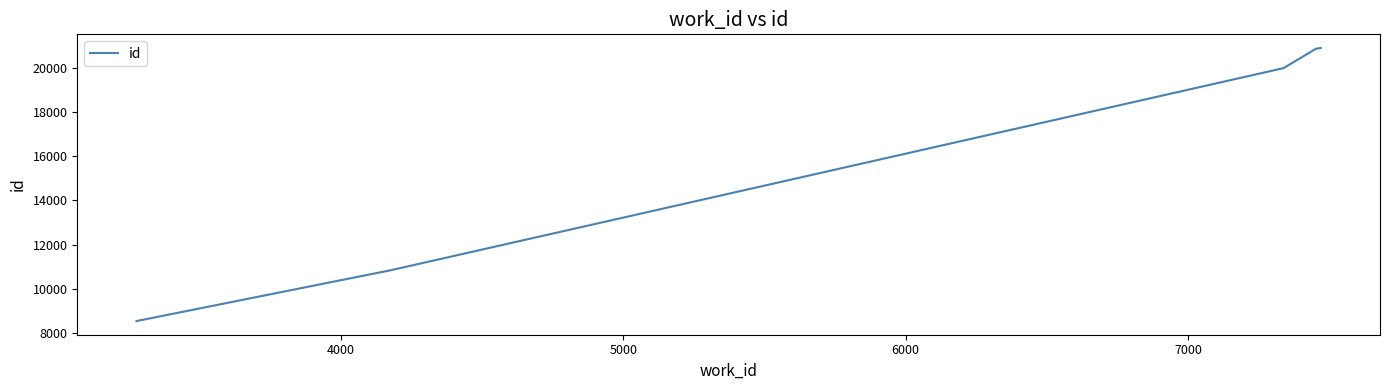

What is the sum of all values?

91473